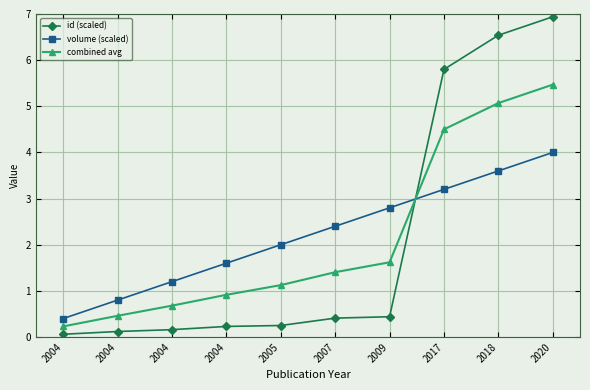

How many distinct data groups are displayed?

3